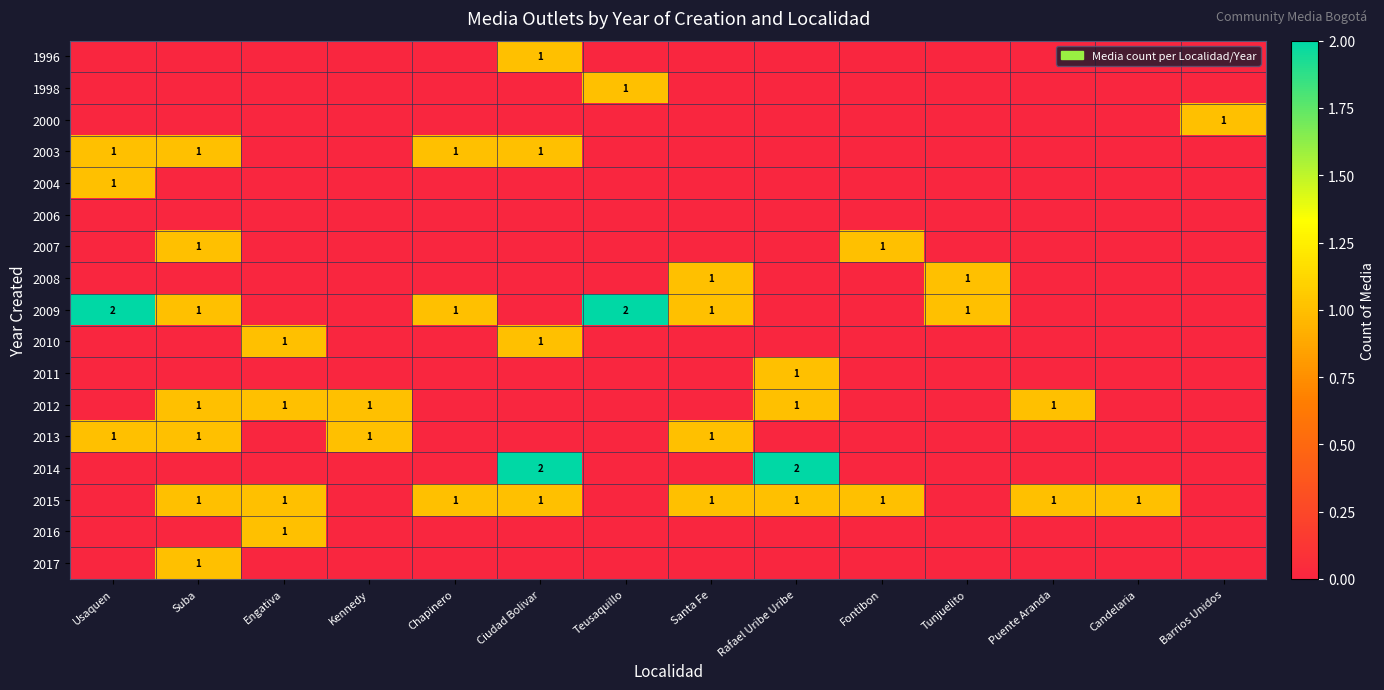

True or false: 2017 has a value of 1 at Suba.

True